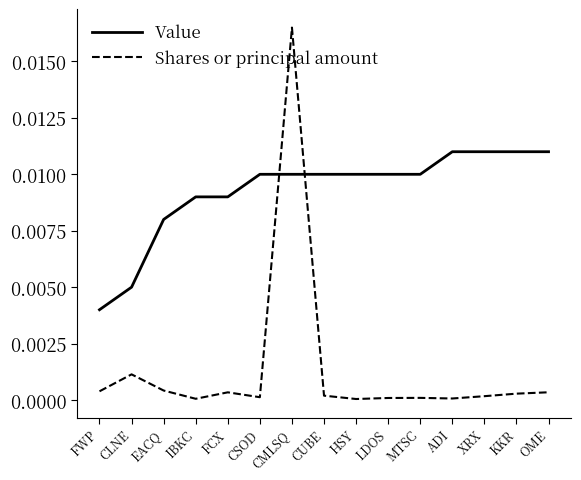

Is the value of Value at ADI greater than the value of Shares or principal amount at KKR?

Yes